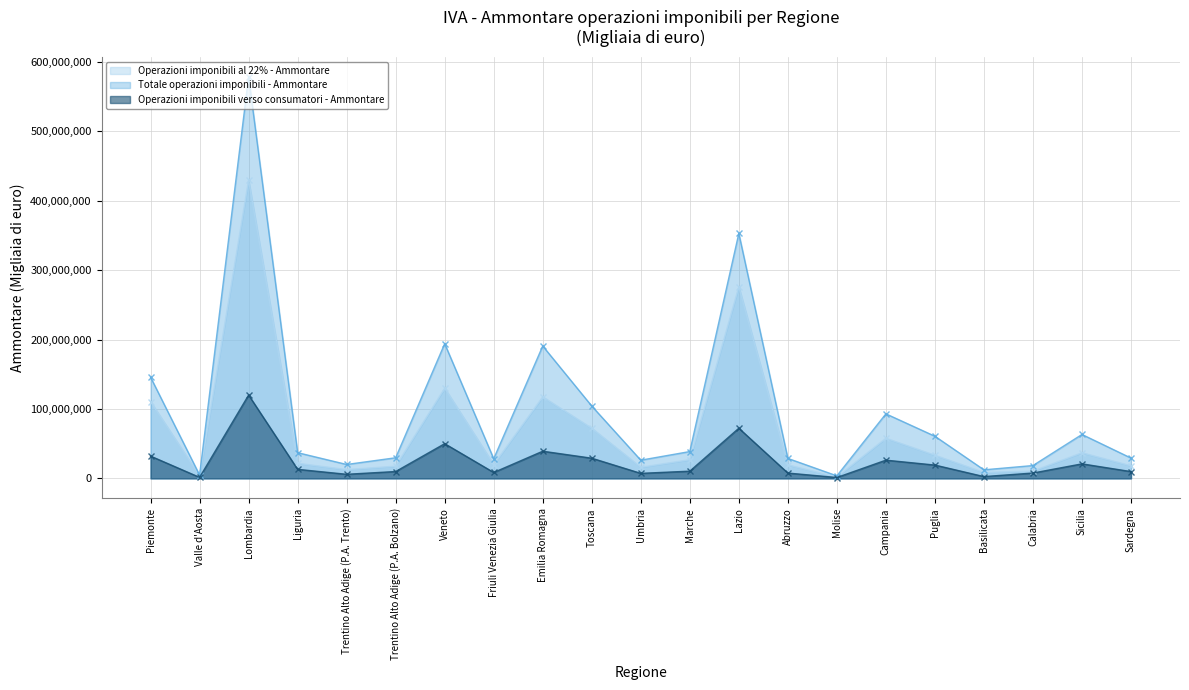

Where is Operazioni imponibili al 22% - Ammontare nearest to the value 215960572?

Lazio